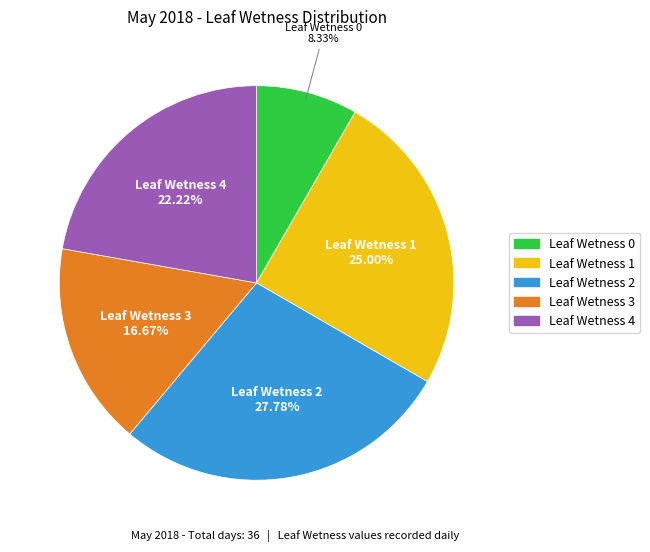

What is the largest slice in the pie chart?

Leaf Wetness 2